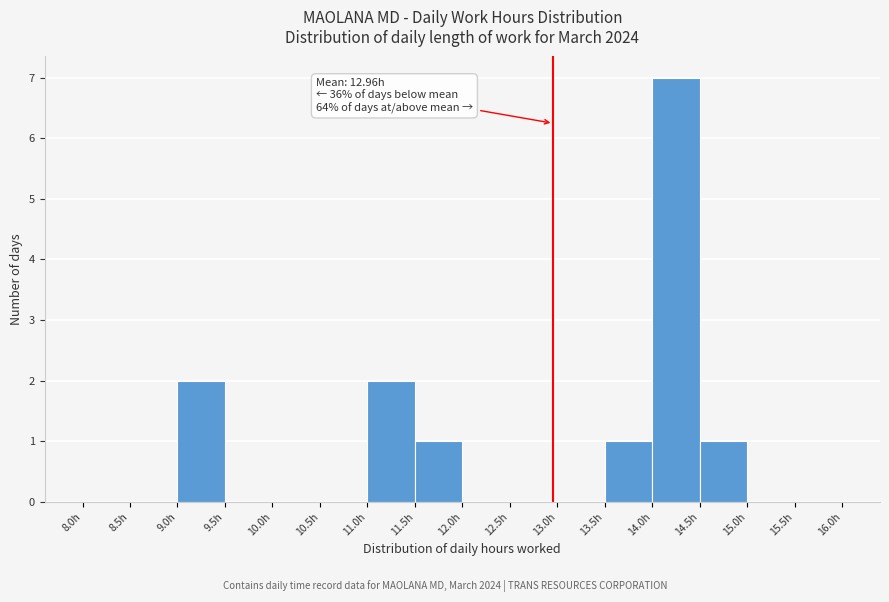

Which range on the x-axis has the tallest bar?

14.0 to 14.5